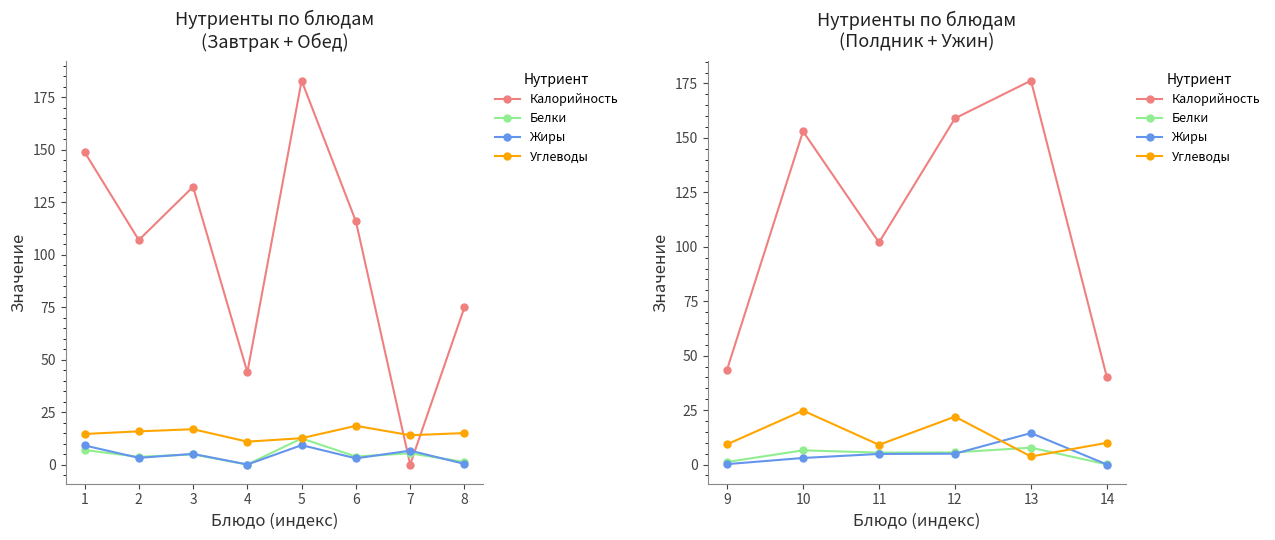

What are all the series names shown in the legend?

Калорийность, Белки, Жиры, Углеводы